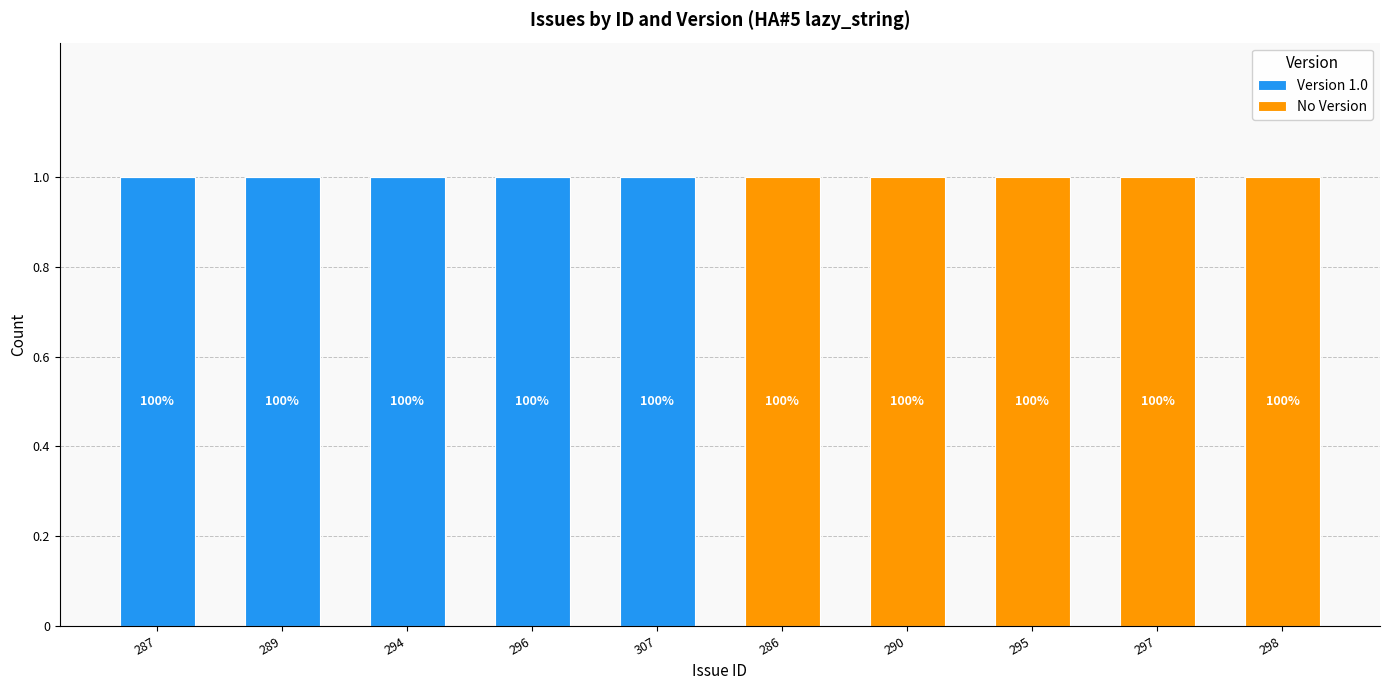

Are the bars grouped side by side (vs. stacked)?

No